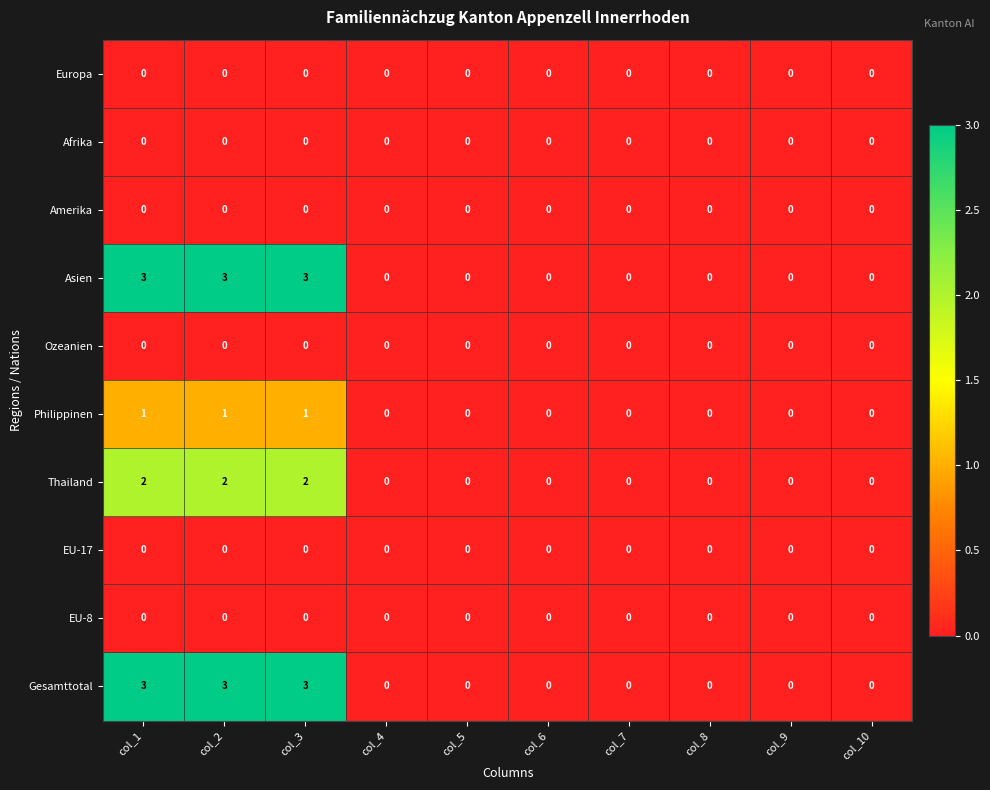

What is the sum of all Thailand values?

6